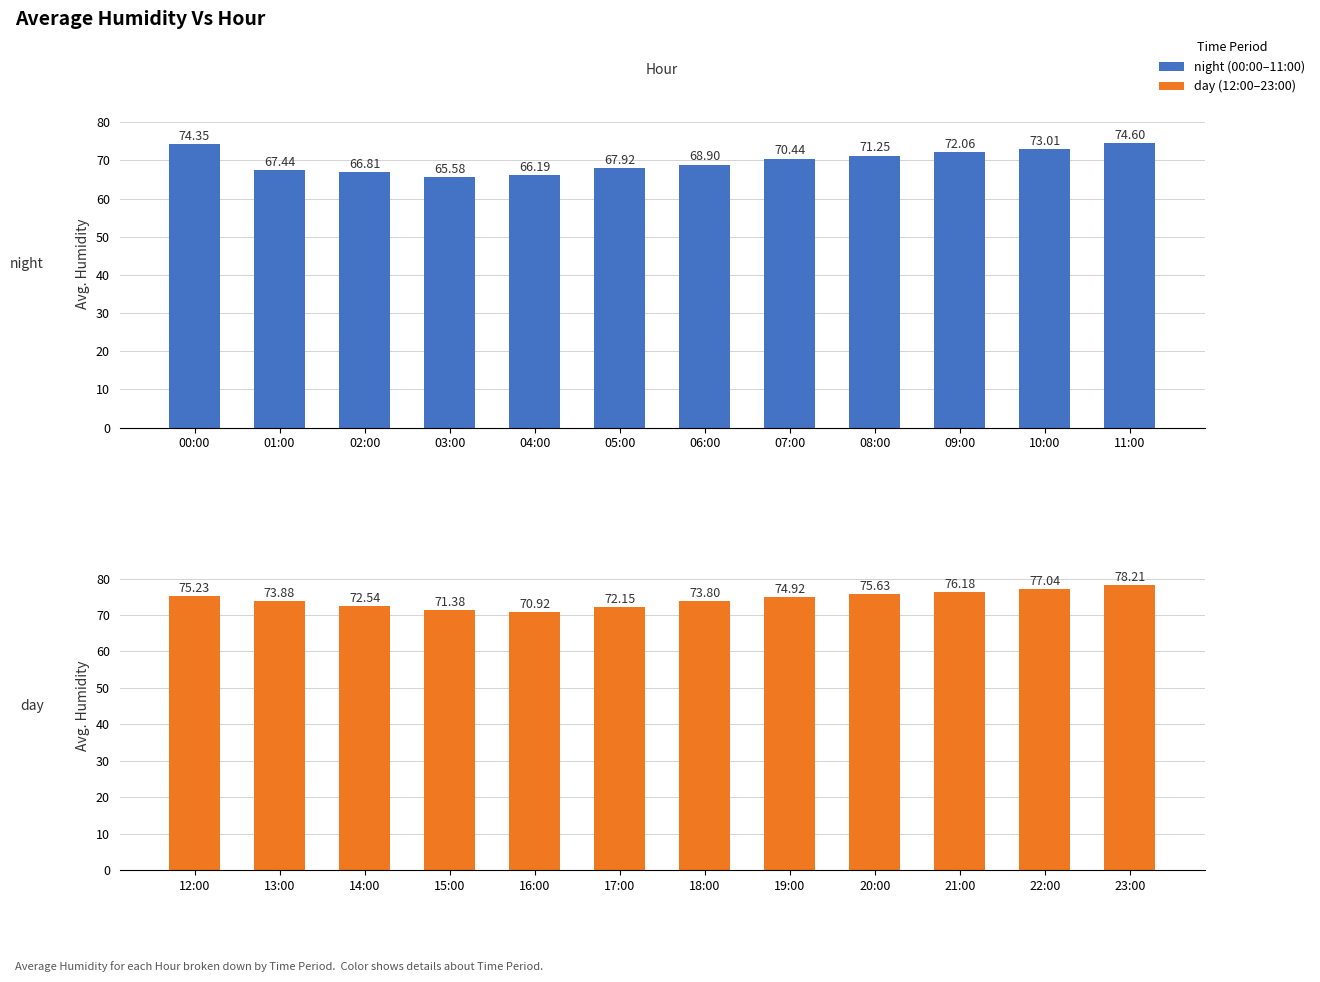

True or false: night (00:00–11:00) has a value of 71.2 at 08:00.

True